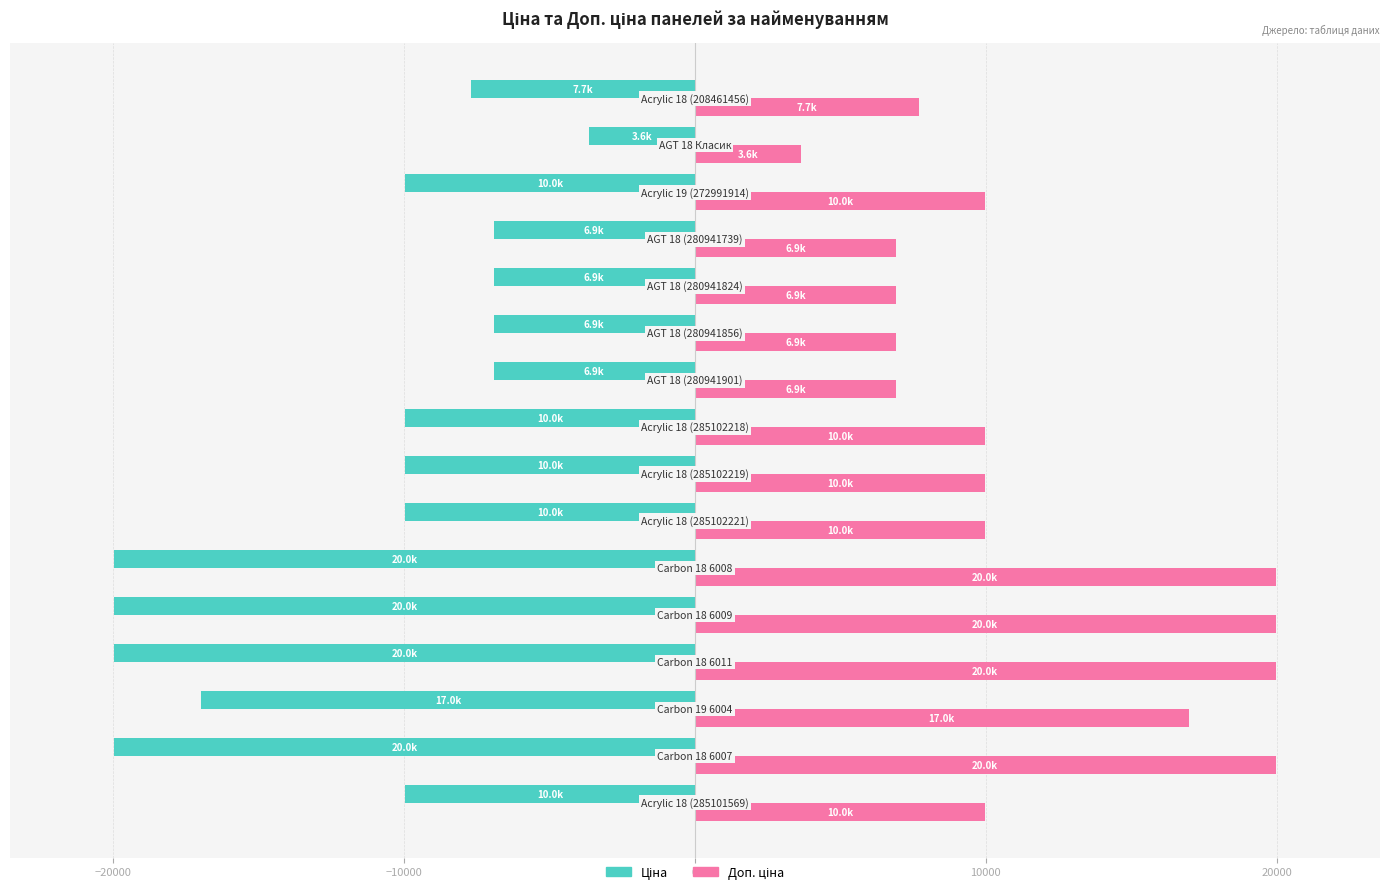

What is the maximum value shown in the chart?

19964.2